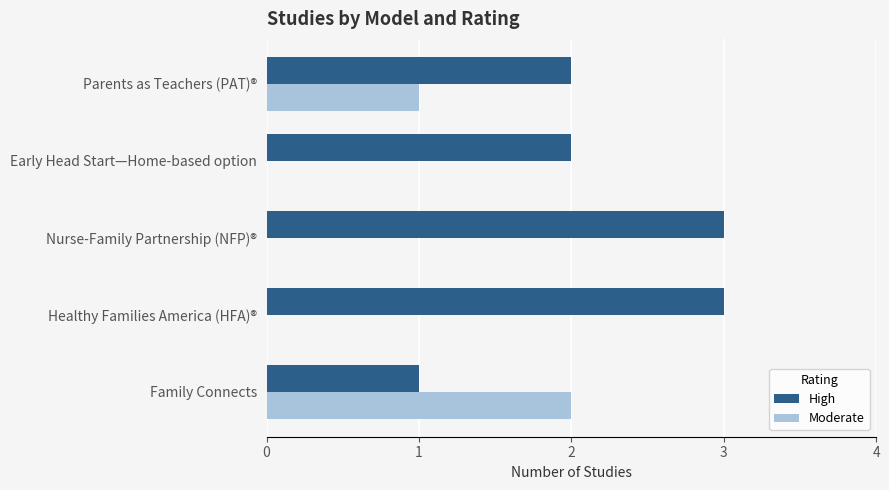

What value does the High series have at Healthy Families America (HFA)®?

3